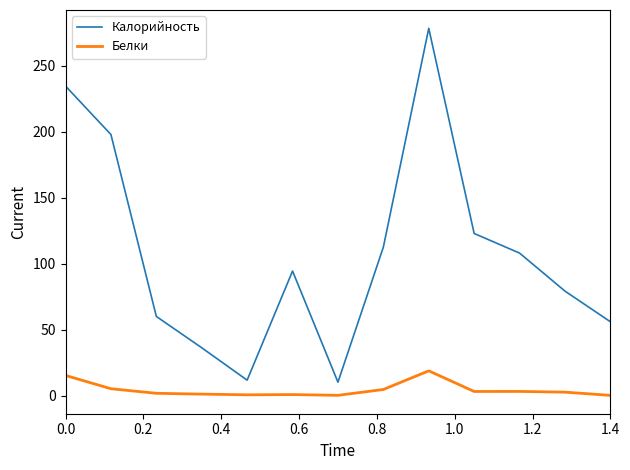

True or false: Калорийность and Белки cross at least once.

False